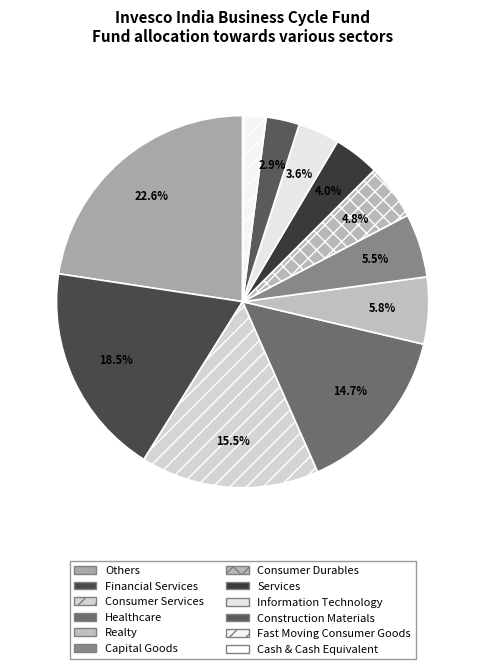

What percentage is the Realty slice, to the nearest percent?

6%